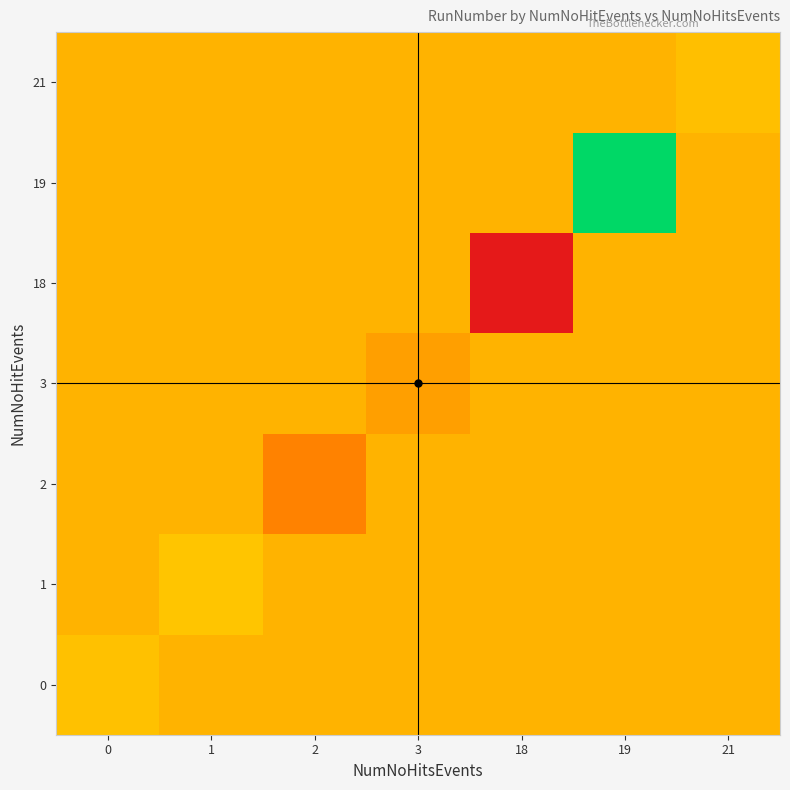

How many data points does each series have?

7